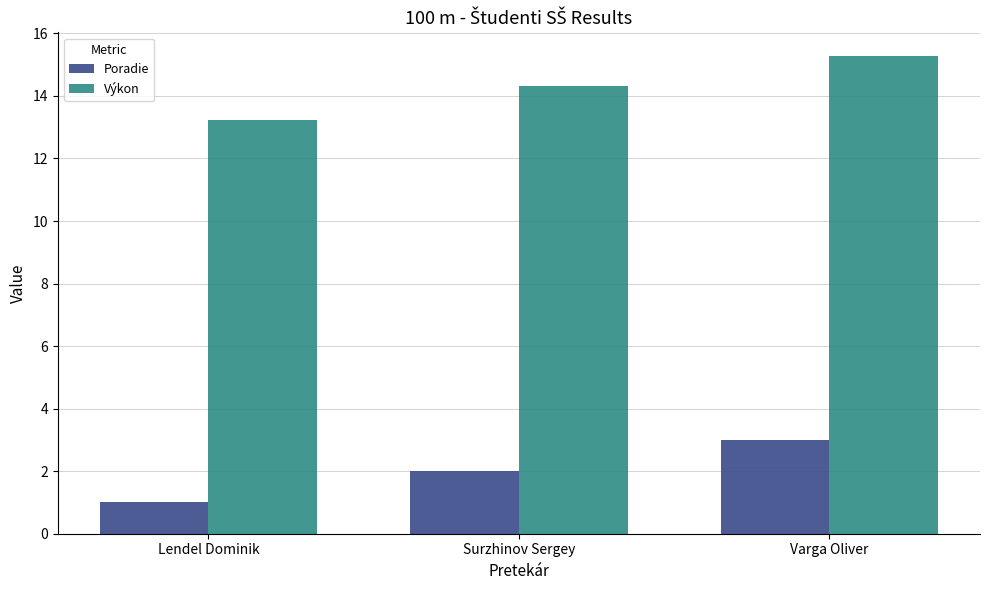

What is the label of the 2nd bar from the right?

Surzhinov Sergey